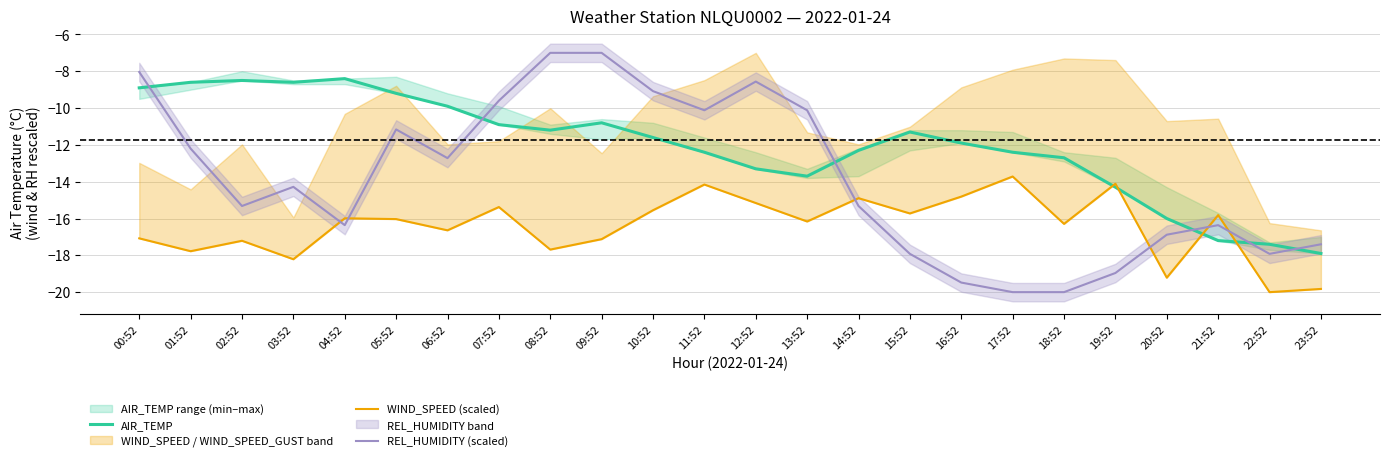

What is the minimum value for REL_HUMIDITY (scaled)?

-20.0